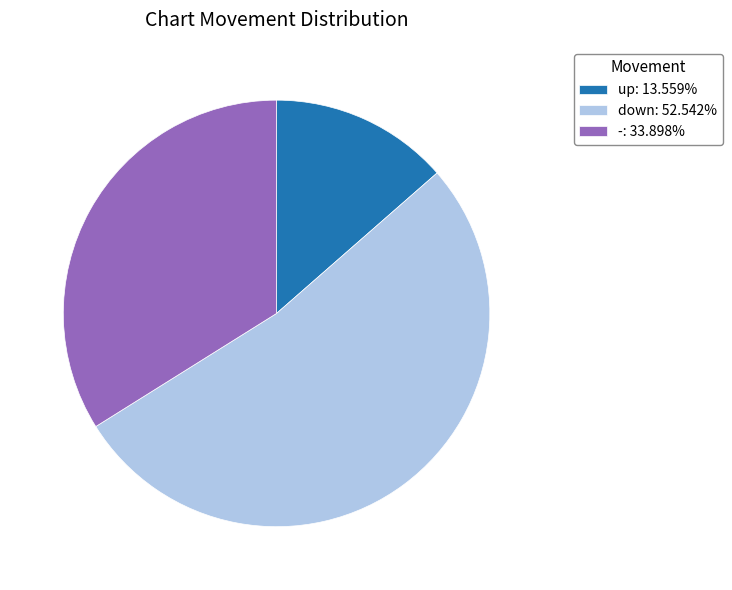

The down slice represents 42% of the pie. True or false?

False